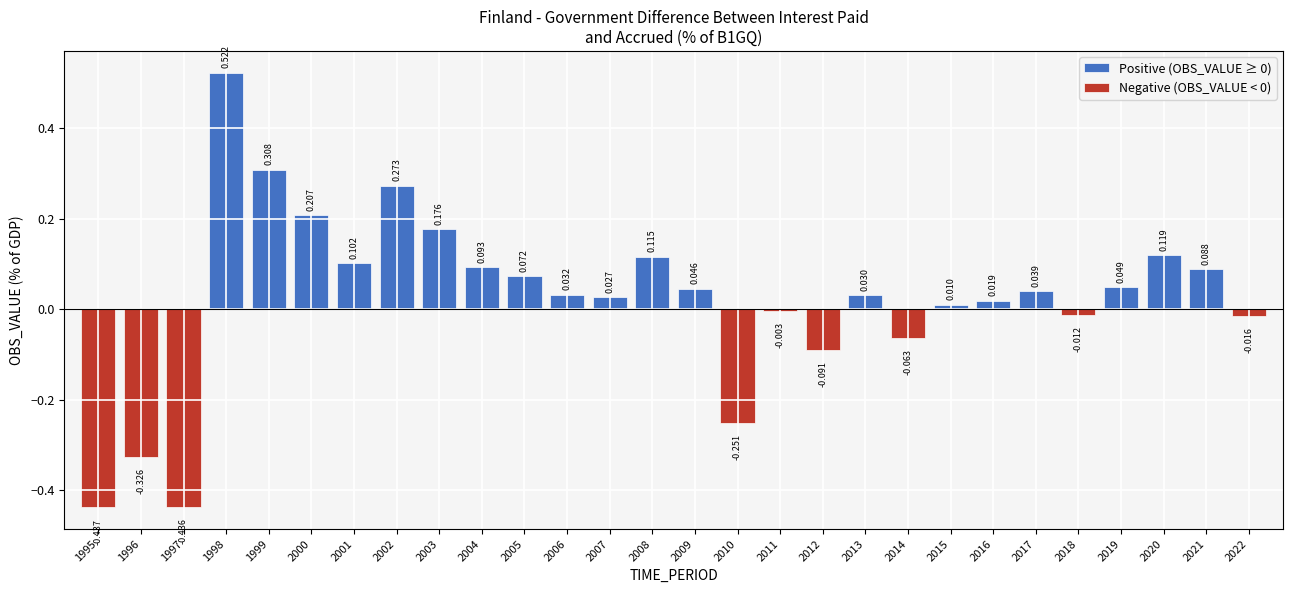

How many bars are there in total?

28